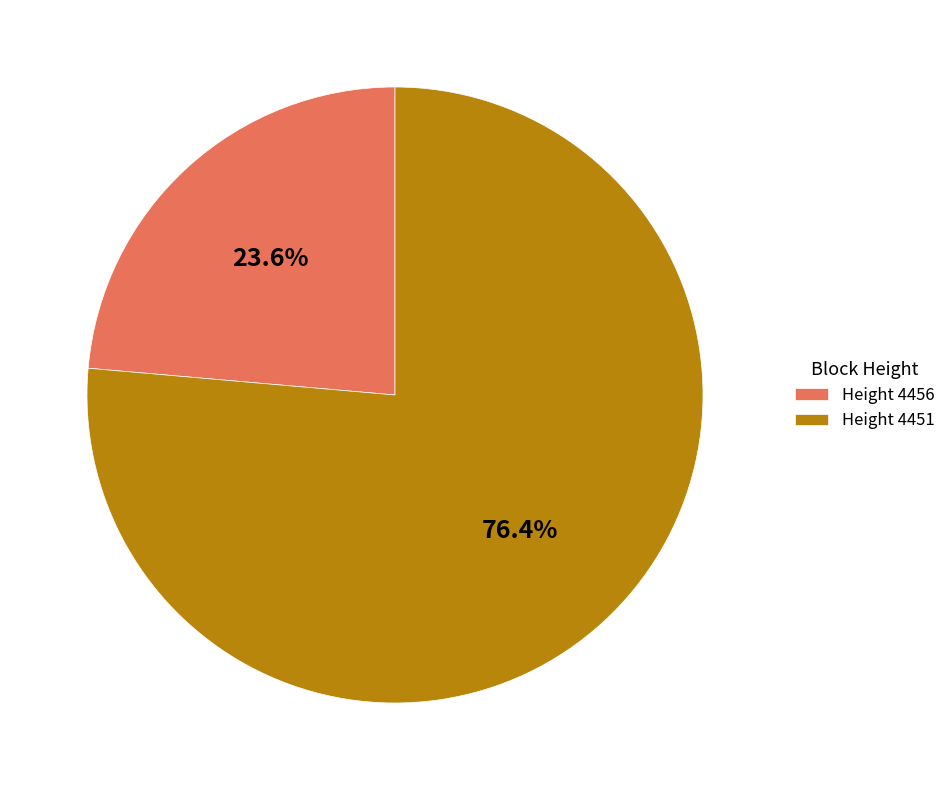

Combined, what portion of the pie is Height 4456 and Height 4451?

100.0%